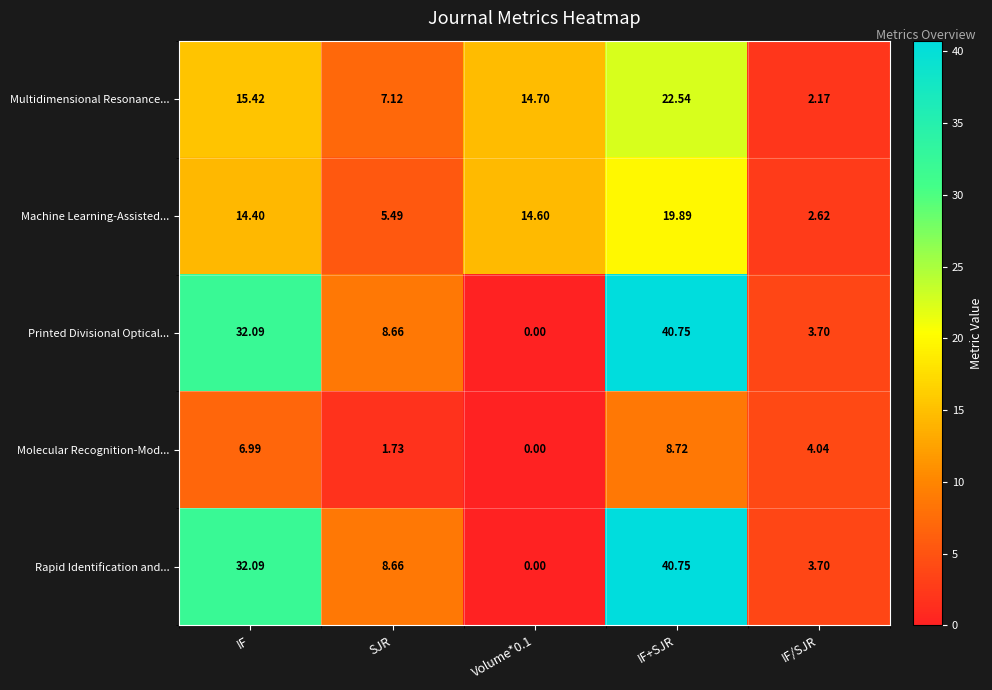

At which category does the chart reach its peak across all series?

IF+SJR